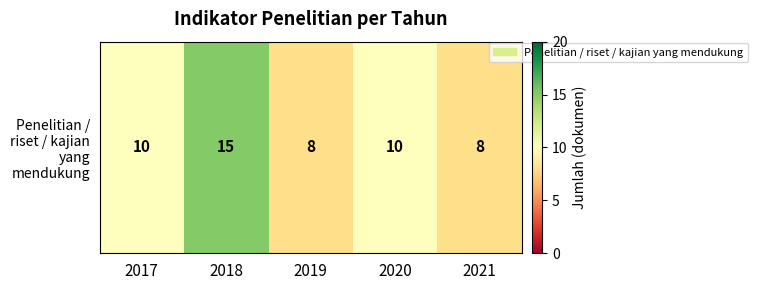

What is the ratio of the value at 2017 to the value at 2018?

0.7